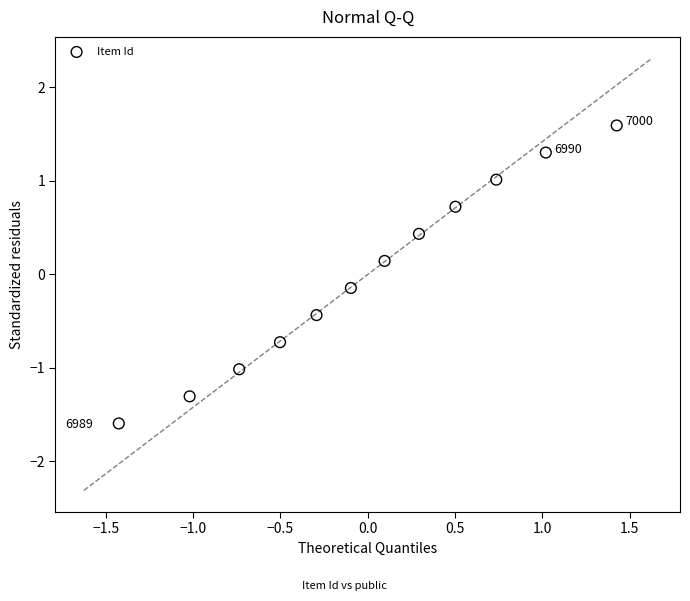

What is the range of X values (max minus min)?

2.9